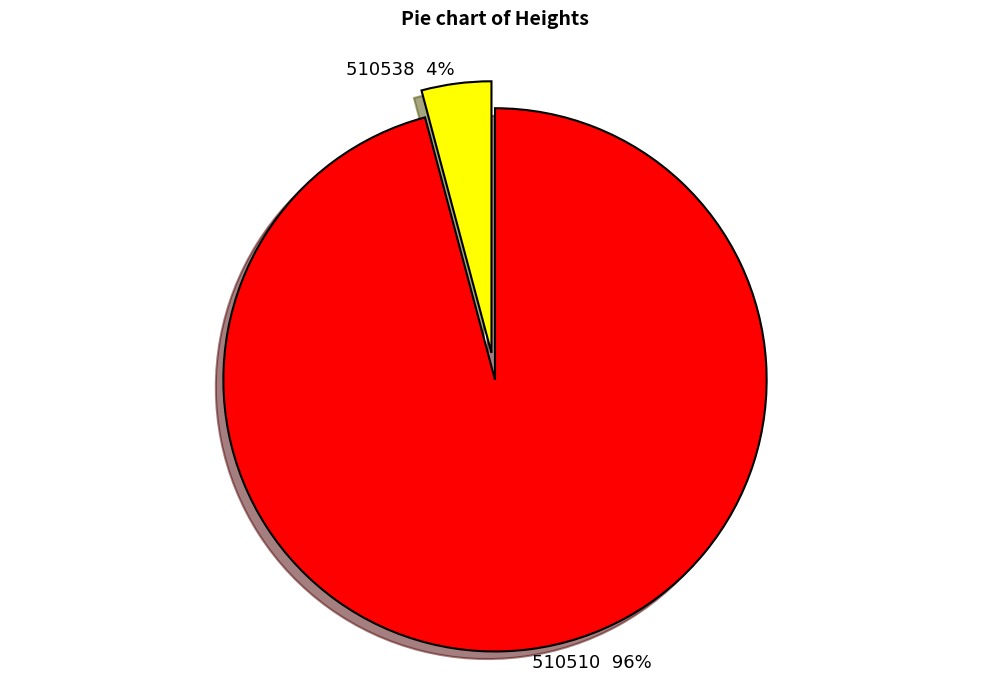

Does 510510 account for over 50% of the chart?

Yes